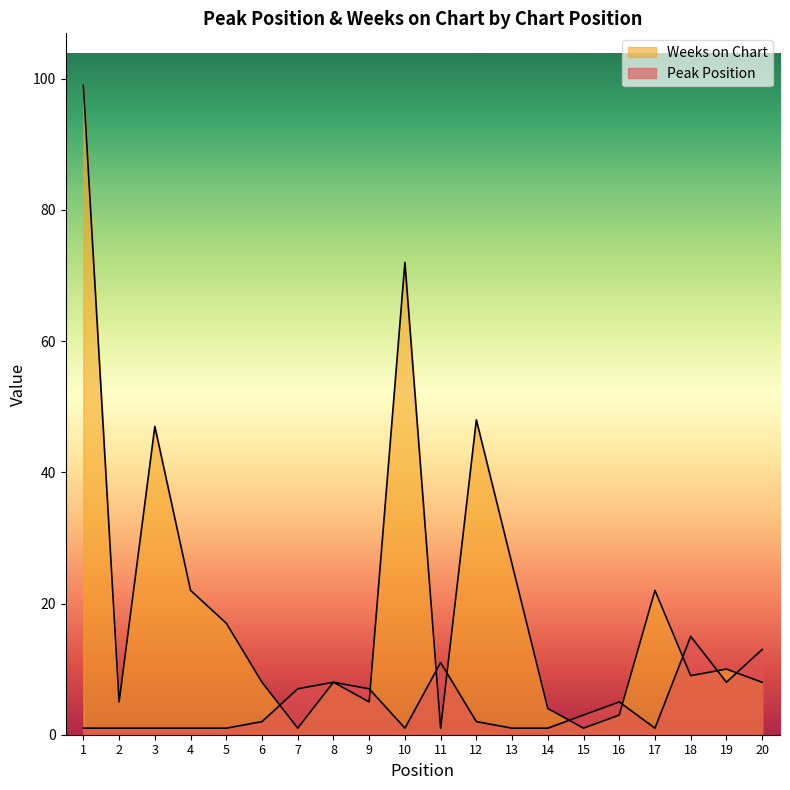

What is the value of the Weeks on Chart point at the 17th from the left?

22